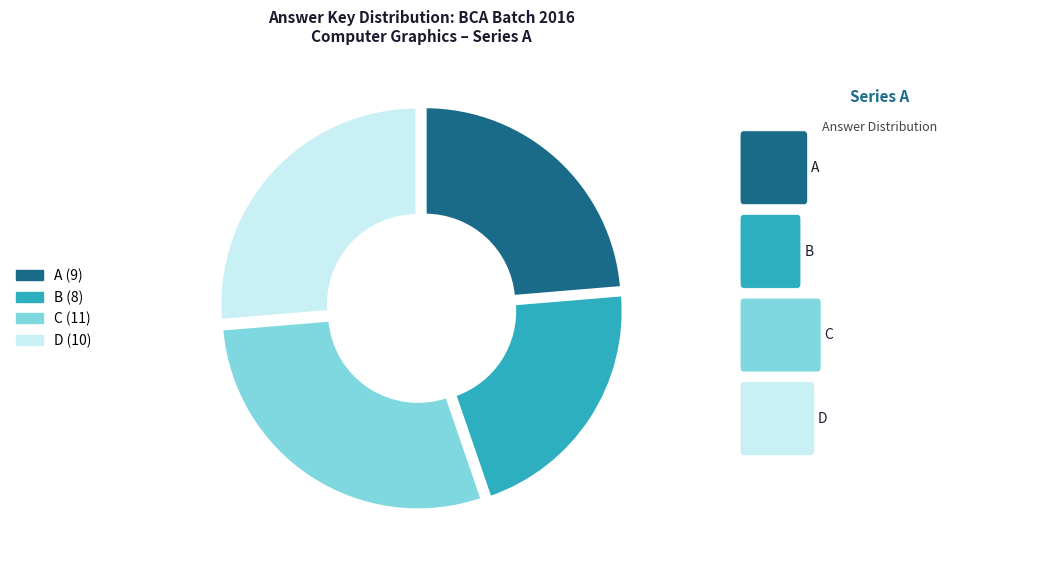

Does D account for over 50% of the chart?

No